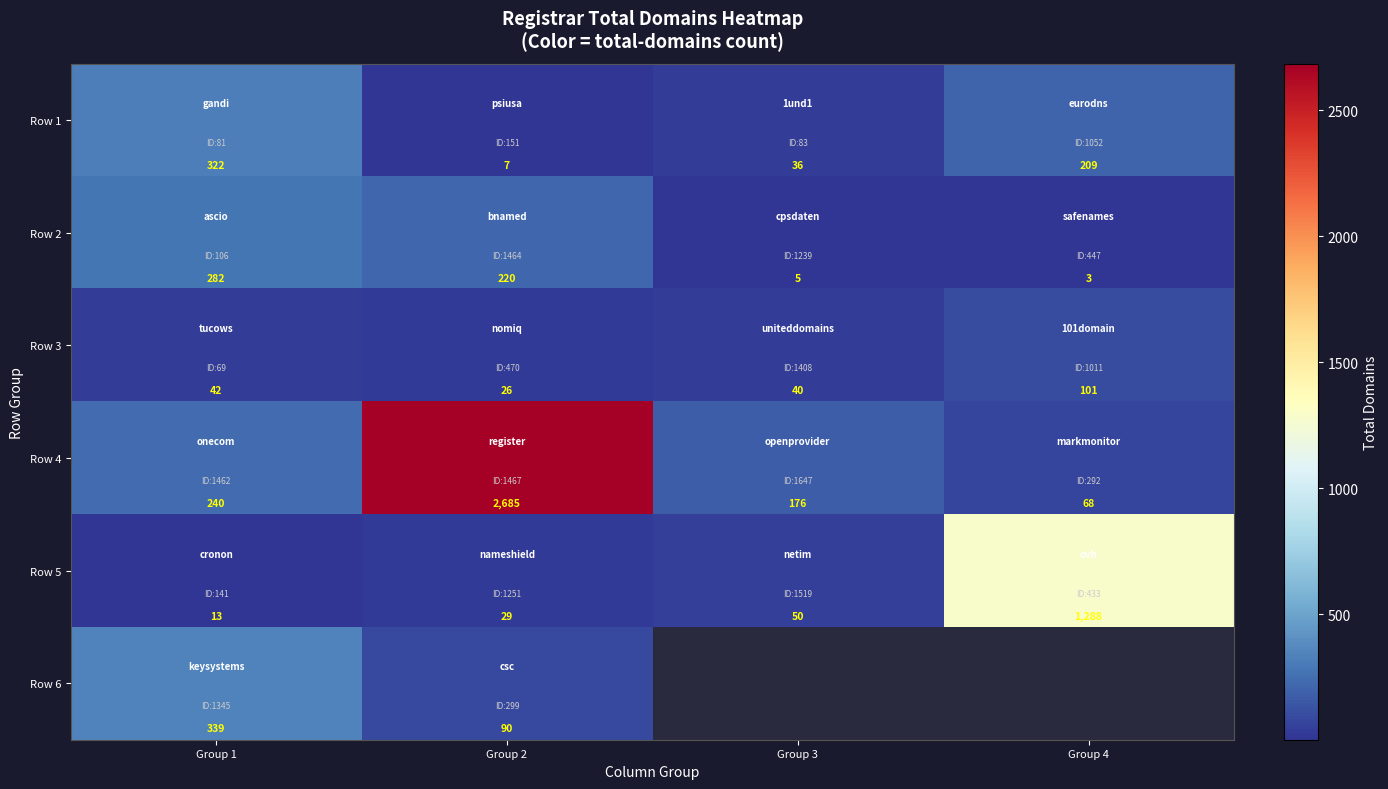

The value of Row 3 at Group 2 is 15.5. True or false?

False